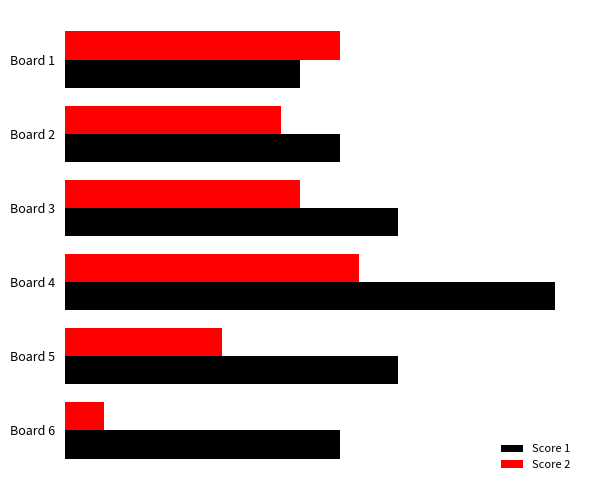

What are all the series names shown in the legend?

Score 1, Score 2